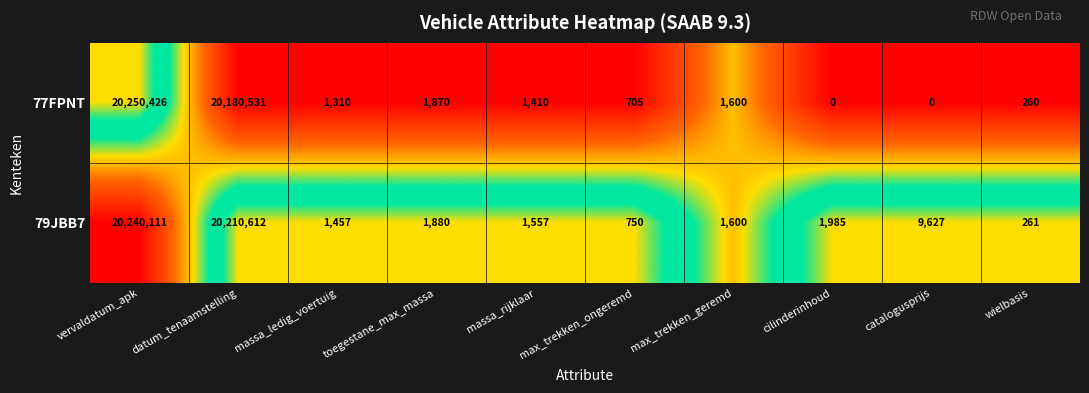

Which category has the highest value across all series?

vervaldatum_apk